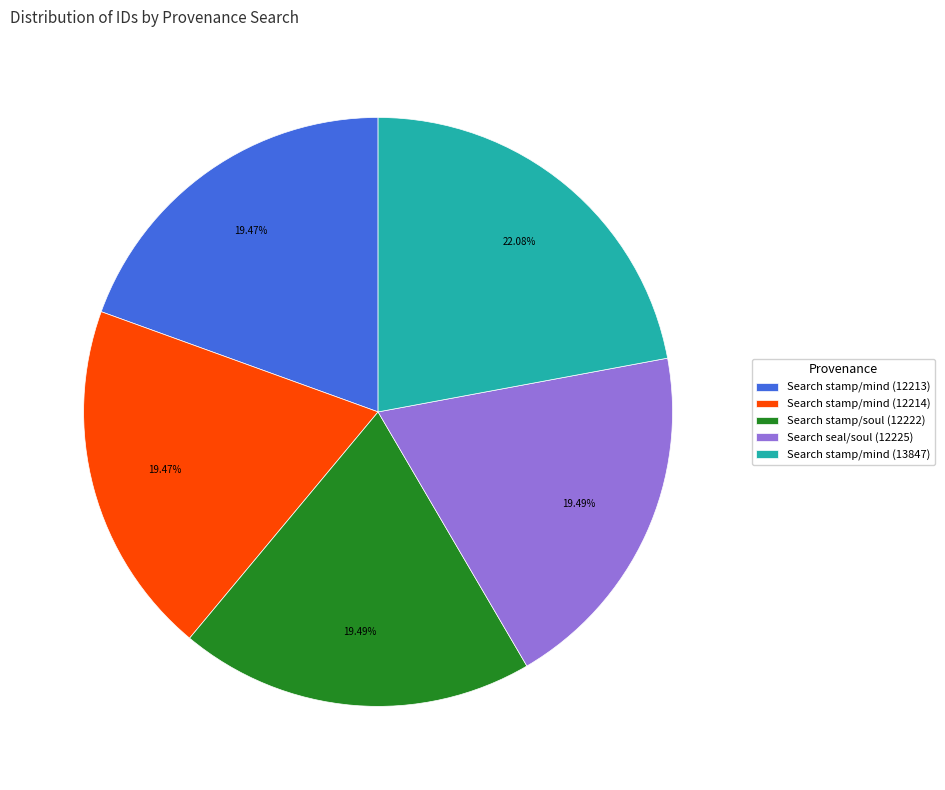

Is there a majority slice in this chart?

No